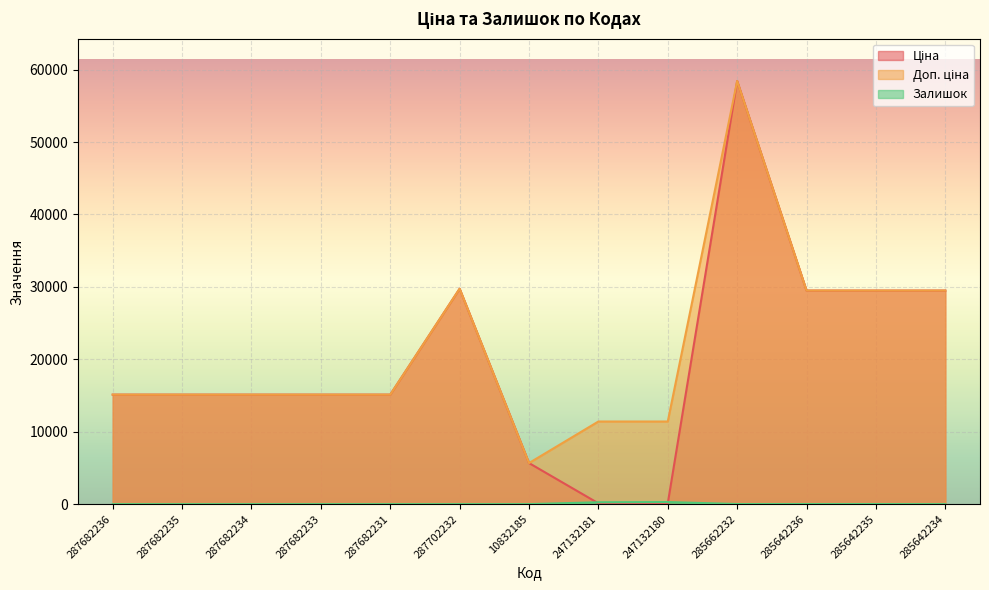

What is the label of the 6th point from the left?

287702232